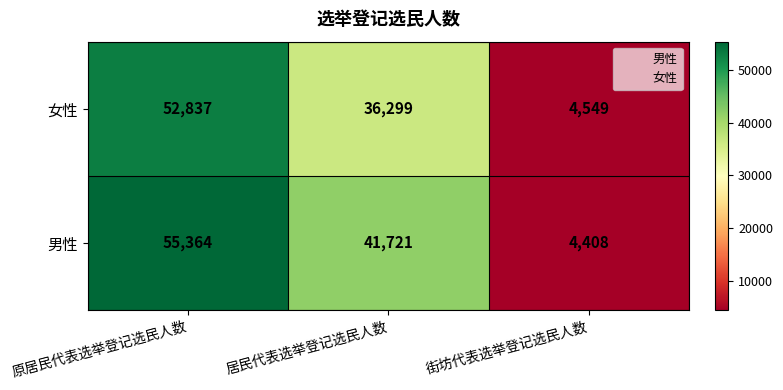

Rank the series by their average value, from highest to lowest.

男性, 女性